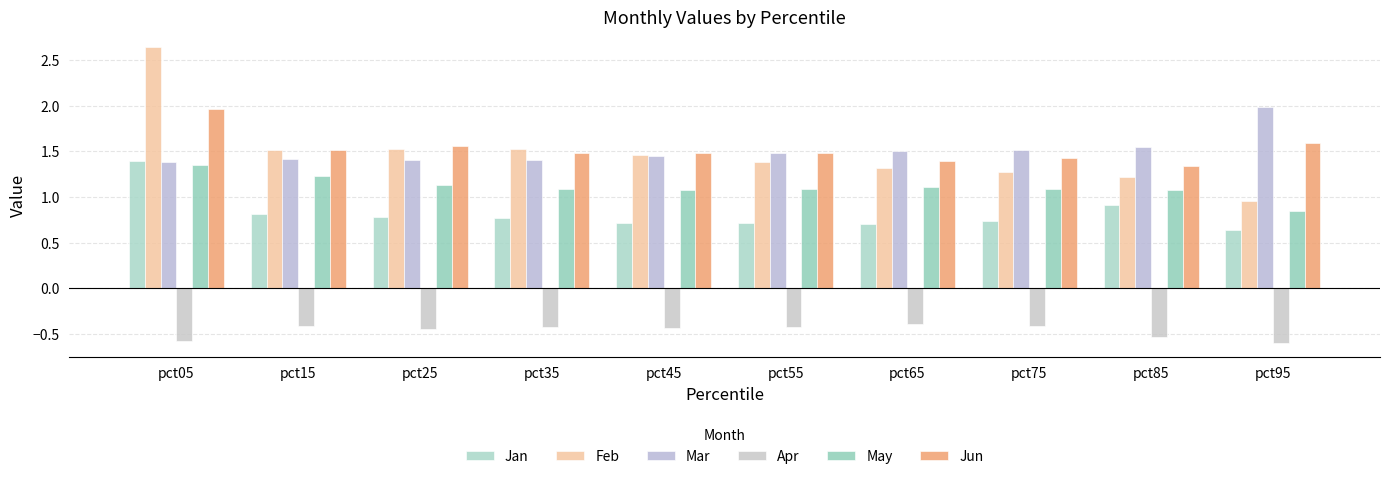

Rank the categories by Jun value from highest to lowest.

pct05, pct95, pct25, pct15, pct45, pct35, pct55, pct75, pct65, pct85